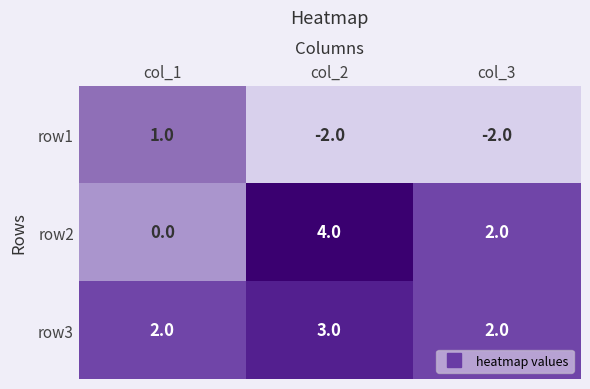

How many values in row1 are below zero?

2